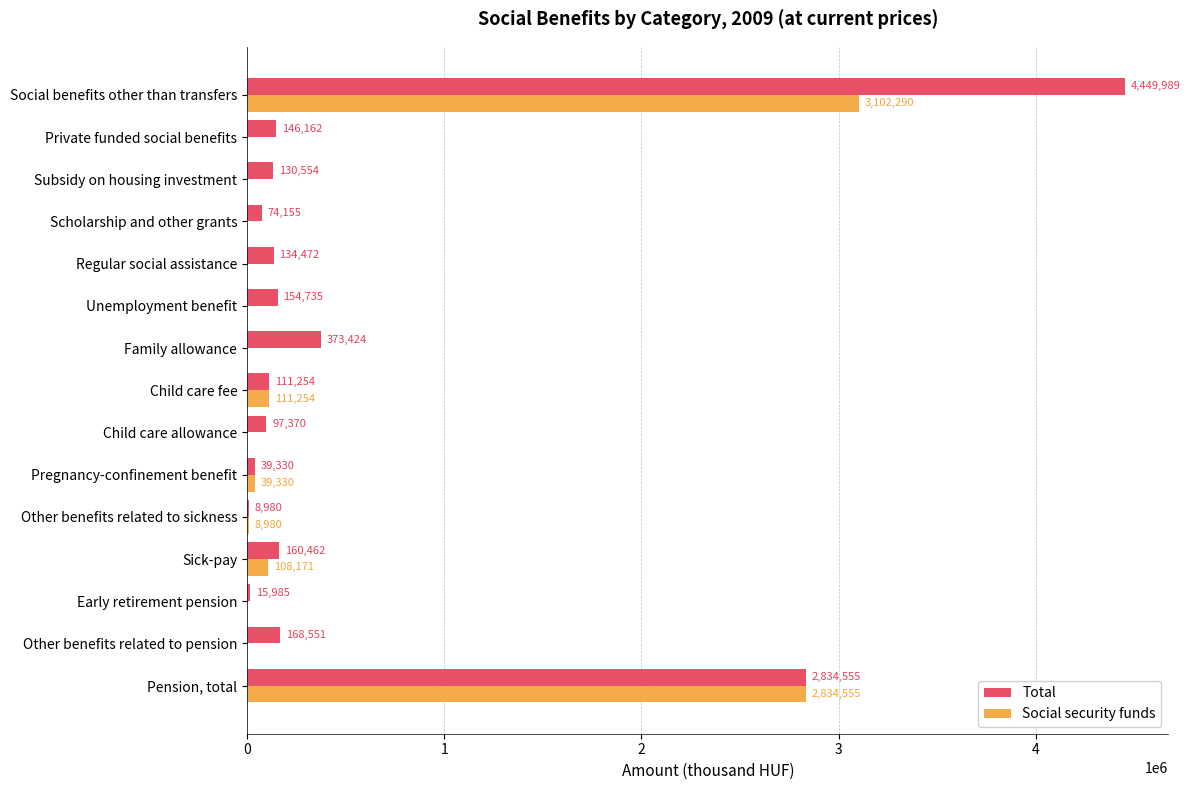

Is it true that Social security funds equals 955920 at Private funded social benefits?

False